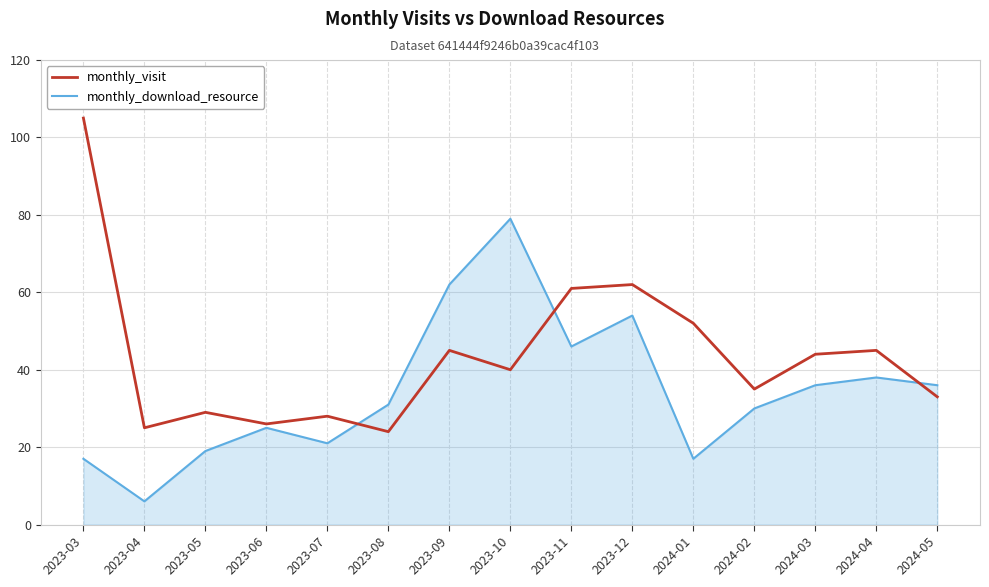

At 2023-07, list the series in order from largest to smallest.

monthly_visit, monthly_download_resource